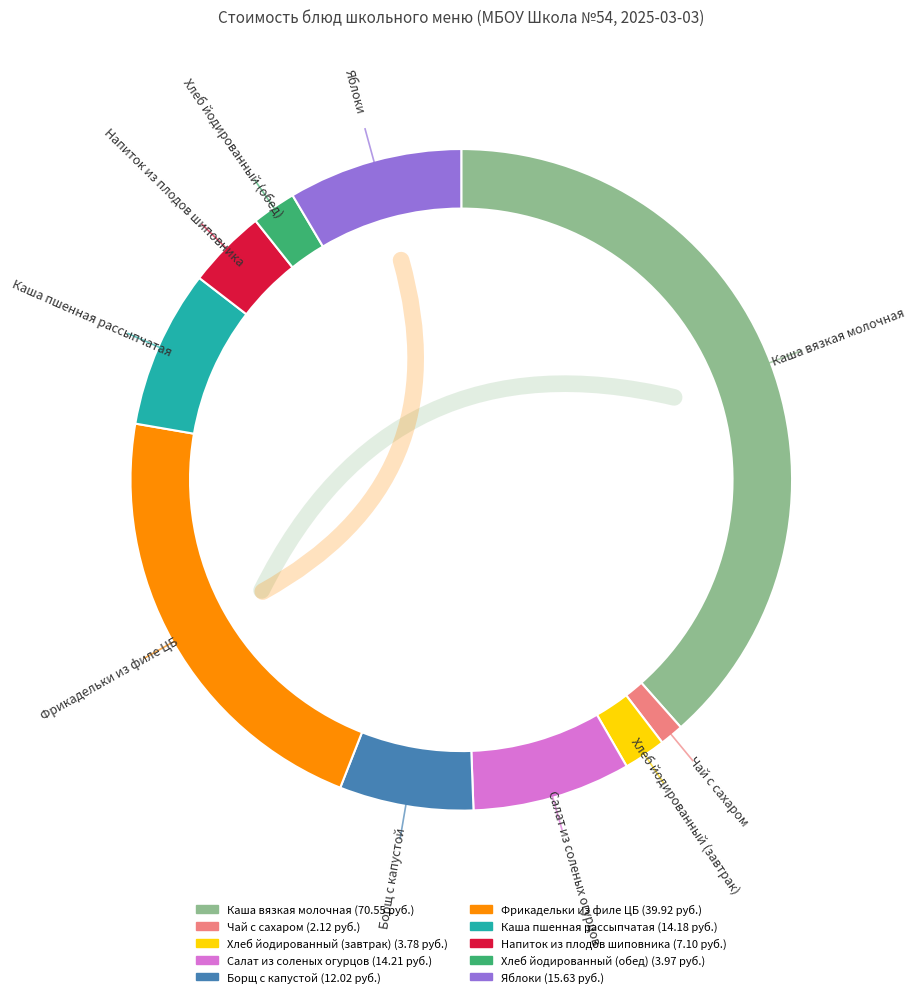

To the nearest percent, what is the difference between the largest and smallest slice percentages?

37%